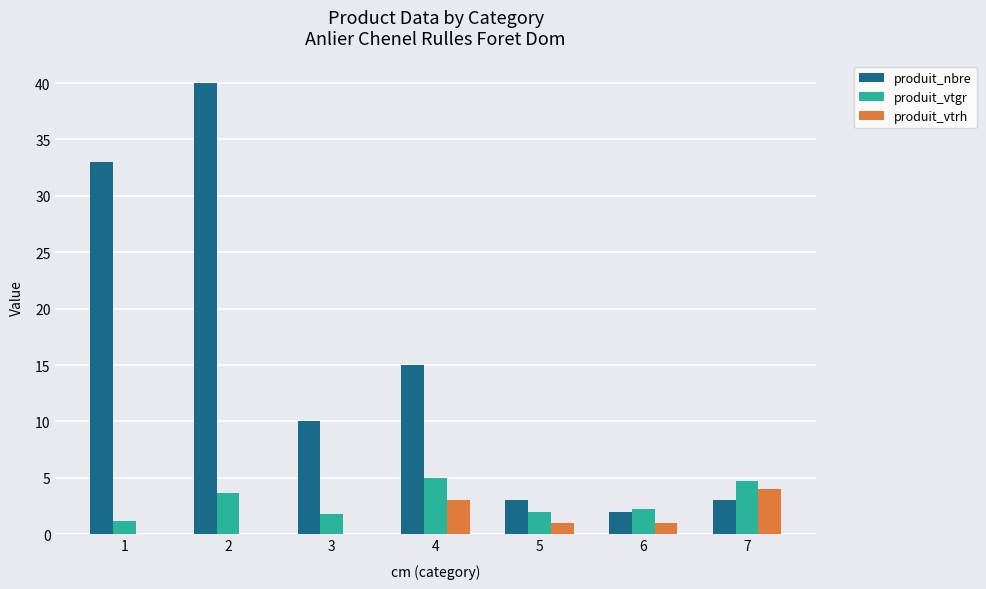

Does the chart contain stacked bars?

No